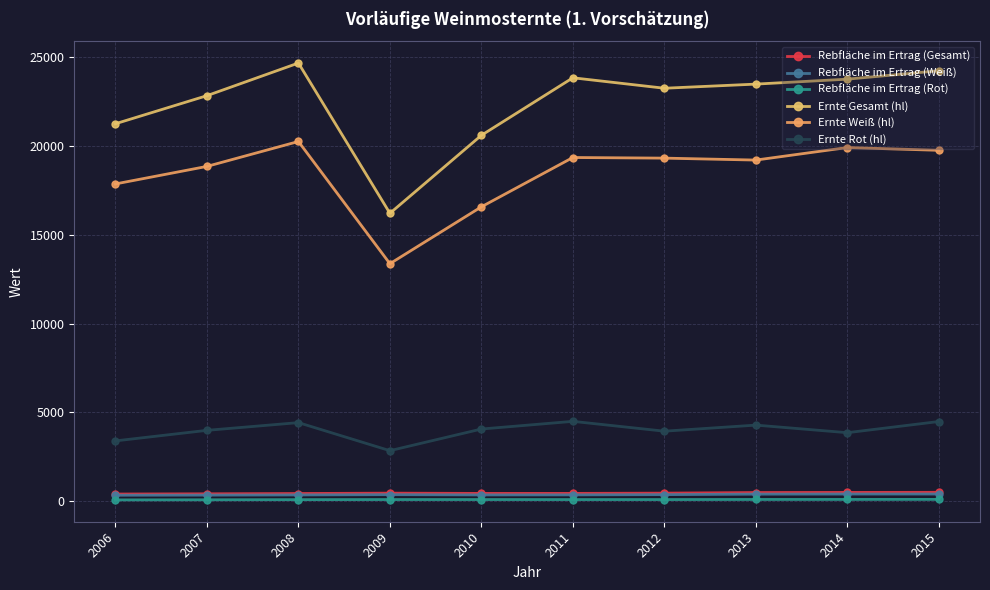

How many series are shown in this chart?

6